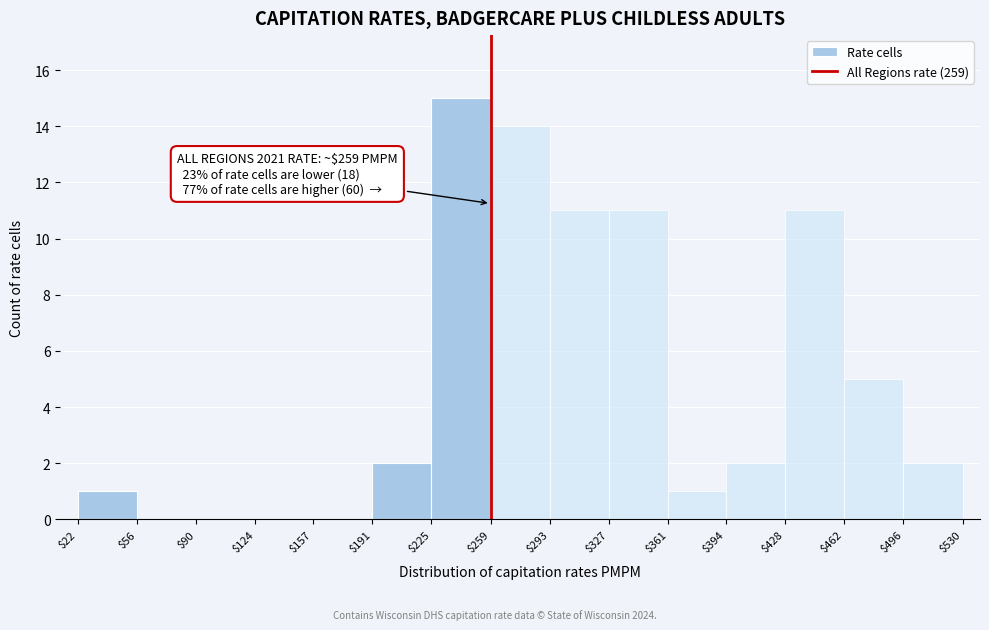

Over which range of the x-axis is the bar tallest?

$225 to $259